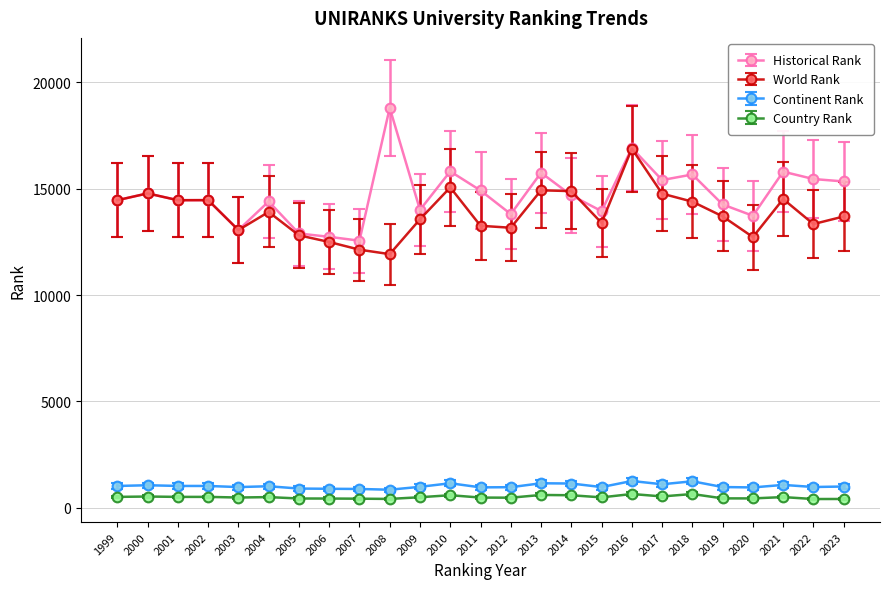

What is the value of the Continent Rank point at the 11th from the left?

975.0